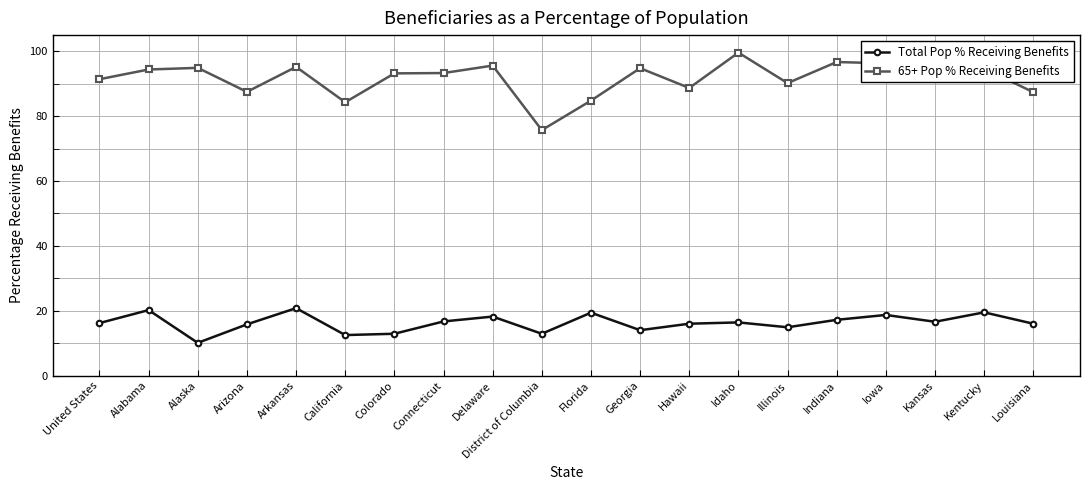

At which category does Total Pop % Receiving Benefits reach its first local peak?

Alabama